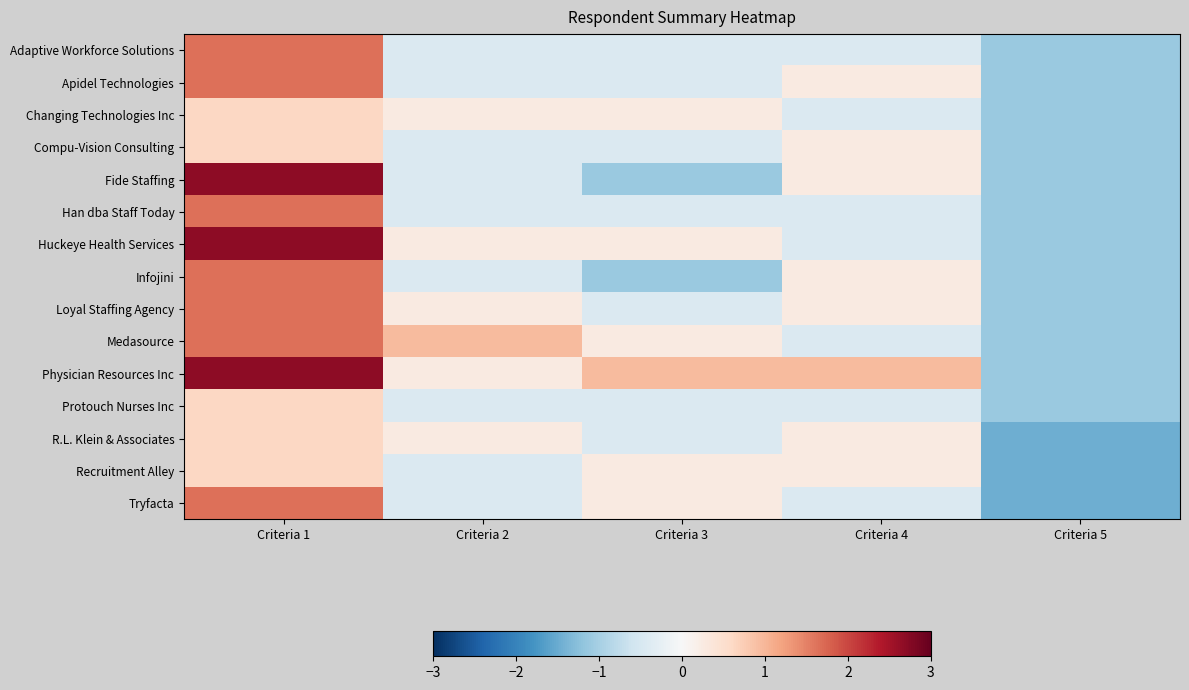

At which category is the sum across all series the highest?

Criteria 1